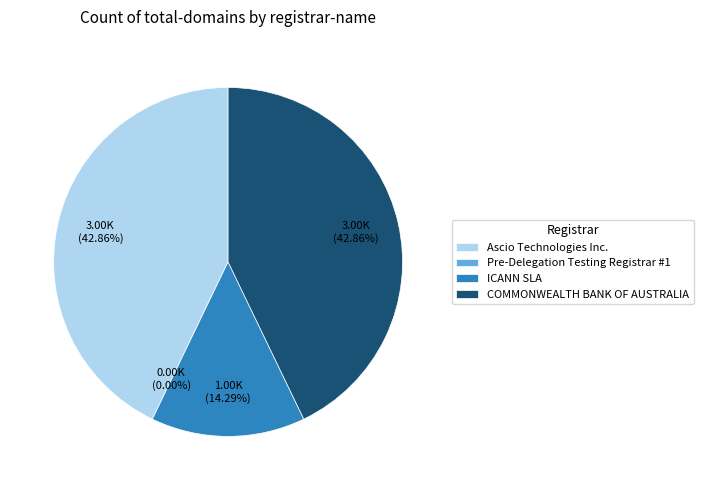

Is there any slice that represents more than half of the pie?

No